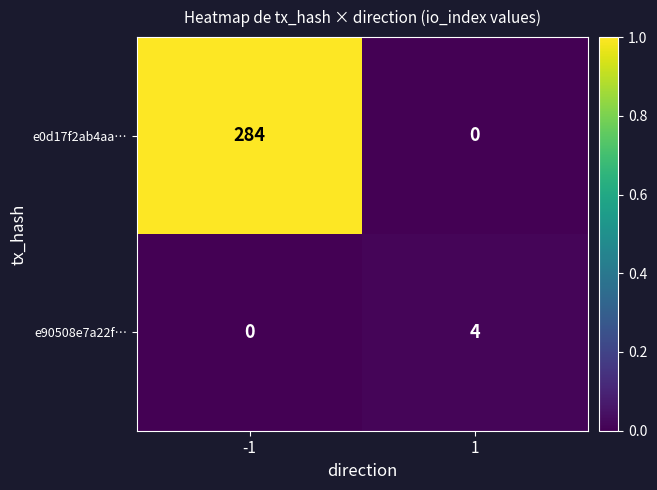

The value of e90508e7a22f… at 1 is 4. True or false?

True